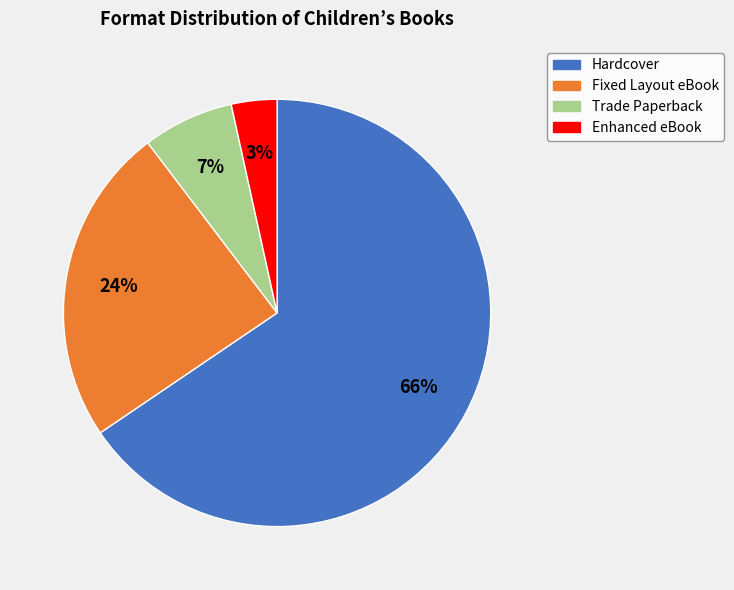

Rank the categories by value from lowest to highest.

Enhanced eBook, Trade Paperback, Fixed Layout eBook, Hardcover